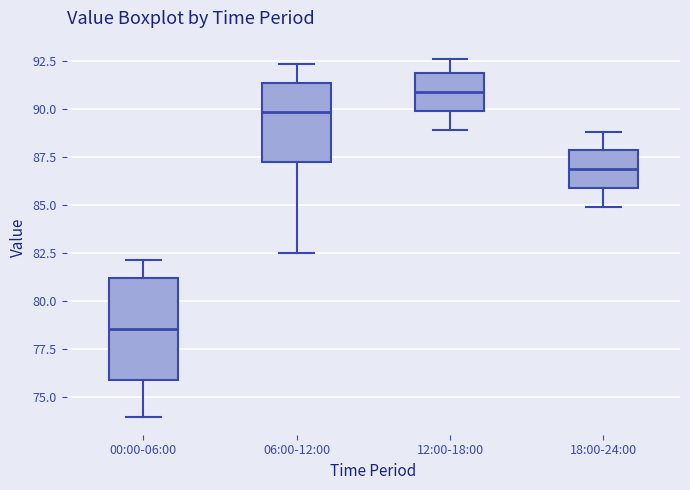

Where is the lower edge of the box for 18:00-24:00 on the y-axis? The values are not printed on the chart, so give them approximately, as read against the axis.

86.0